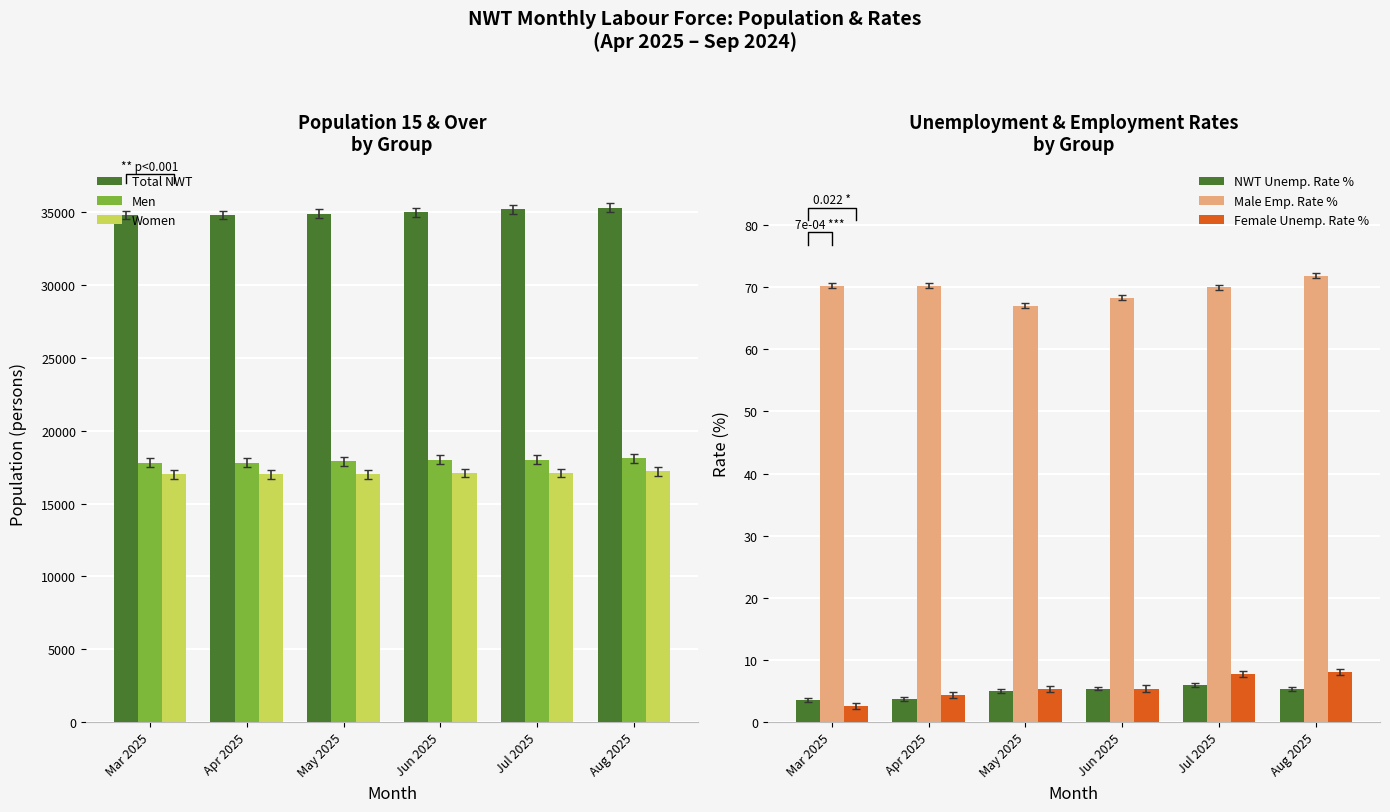

Is the value of Women at Aug 2025 greater than the value of Male Emp. Rate % at Jun 2025?

Yes